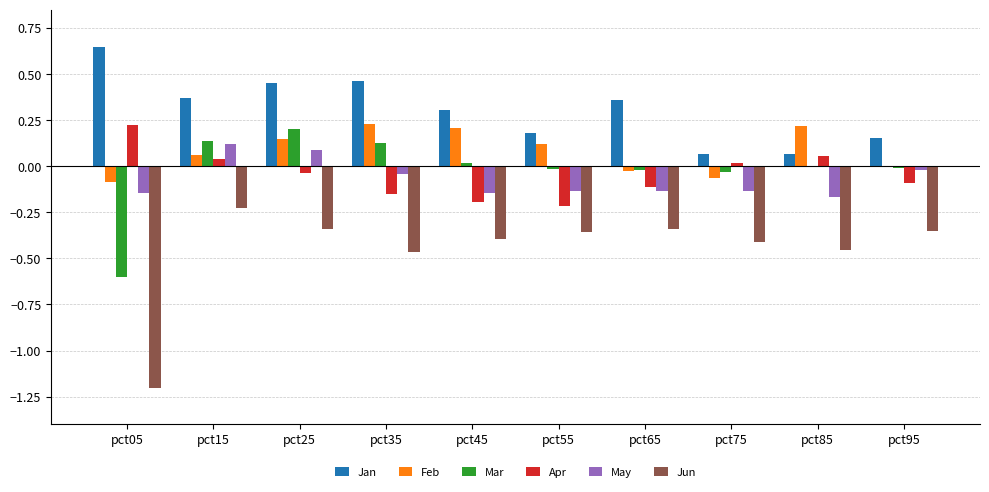

The value of Apr at pct65 is -0.1. True or false?

True